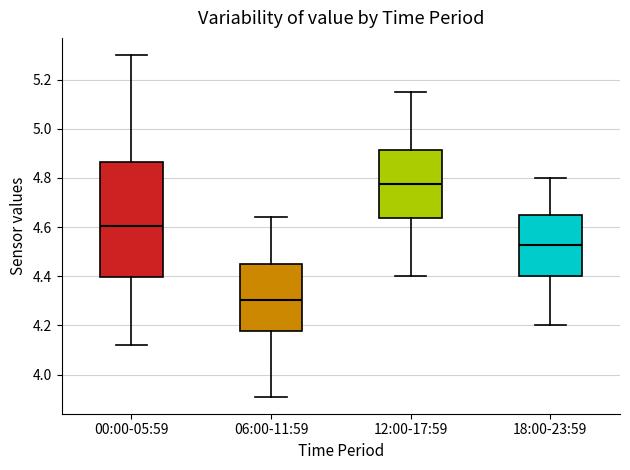

Reading left to right, read every box against the y-axis: the position of its median line, the range the box covers, and the ends of its whiskers. The values are not printed on the chart, so give them approximately, as read against the axis.

00:00-05:59: median 4.60, box 4.40 to 4.86, whiskers 4.12 to 5.30
06:00-11:59: median 4.30, box 4.18 to 4.46, whiskers 3.92 to 4.64
12:00-17:59: median 4.78, box 4.64 to 4.92, whiskers 4.40 to 5.16
18:00-23:59: median 4.52, box 4.40 to 4.66, whiskers 4.20 to 4.80